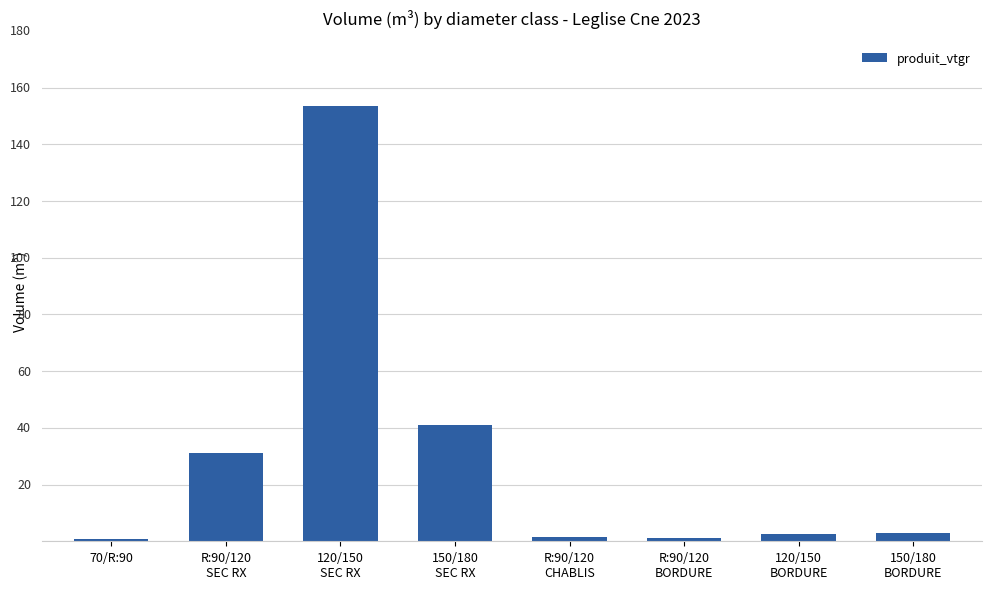

What is the ratio of the value at 150/180
SEC RX to the value at R:90/120
BORDURE?

32.3